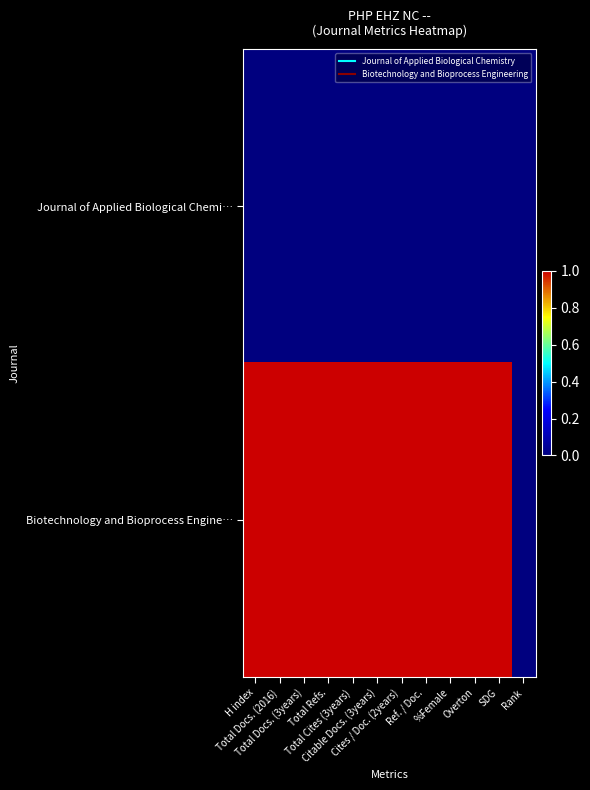

List the series in order of their peak value, highest first.

Biotechnology and Bioprocess Engine…, Journal of Applied Biological Chemi…